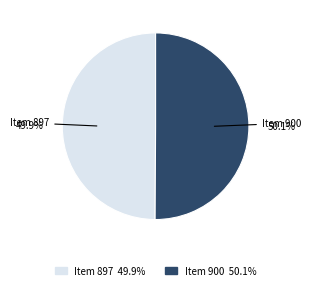

What percentage is NOT represented by Item 900?

49.9%